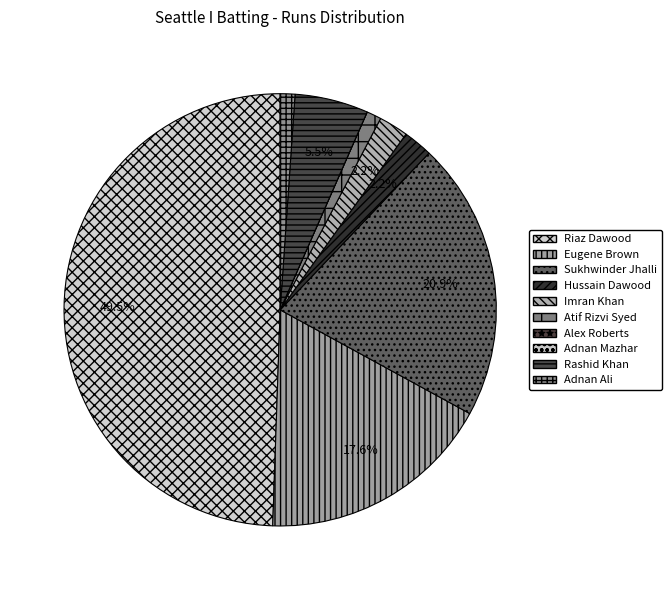

Which slice is the largest?

Riaz Dawood